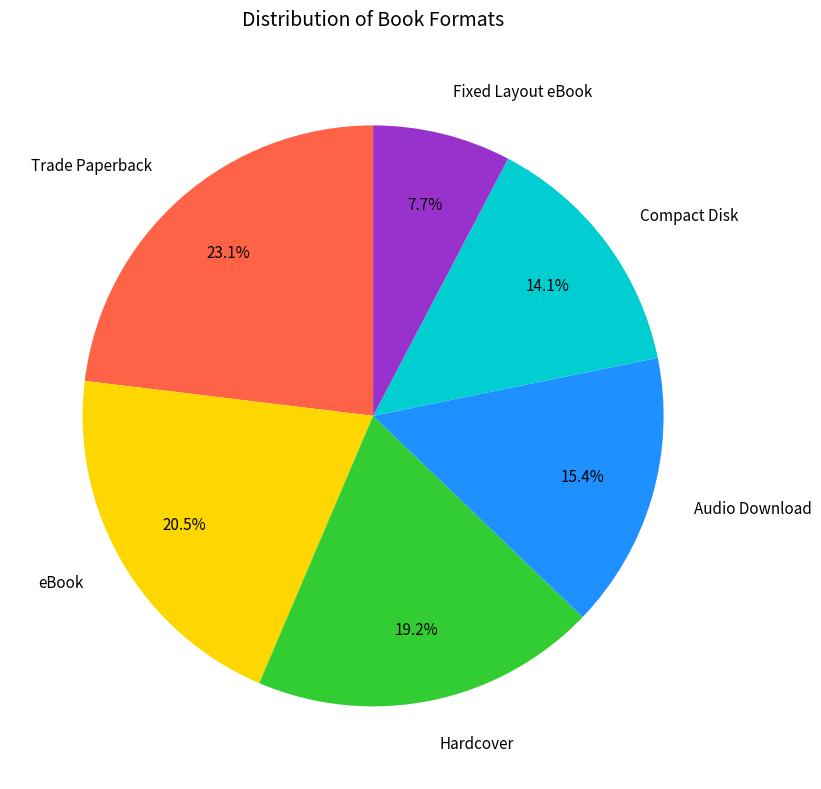

Which has a higher value, Compact Disk or Hardcover?

Hardcover